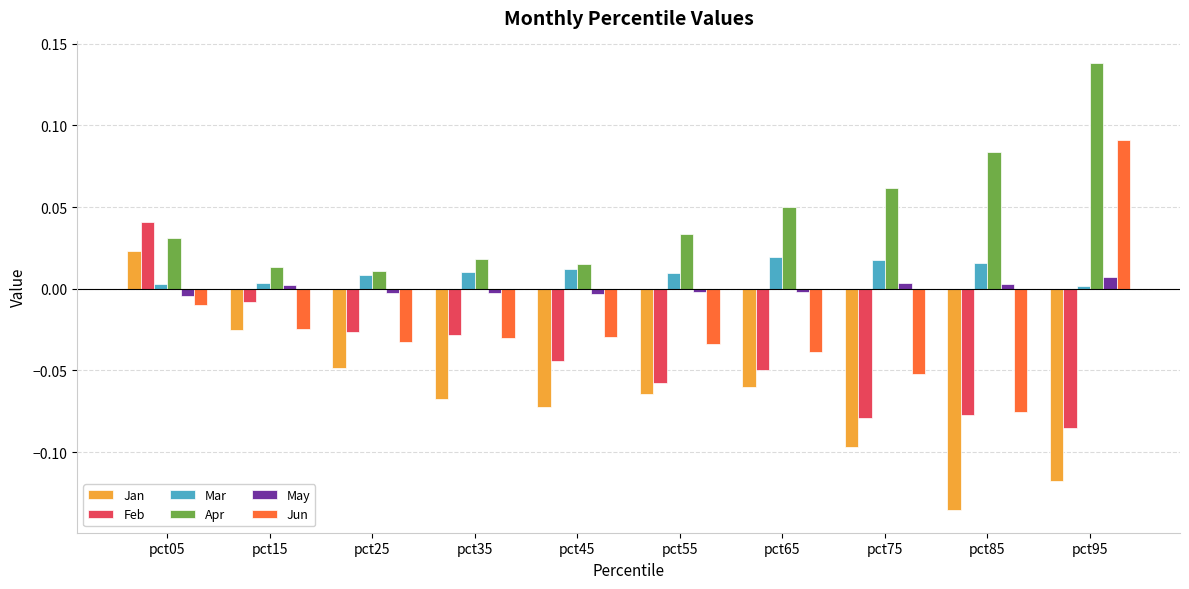

How many groups of bars are there?

10